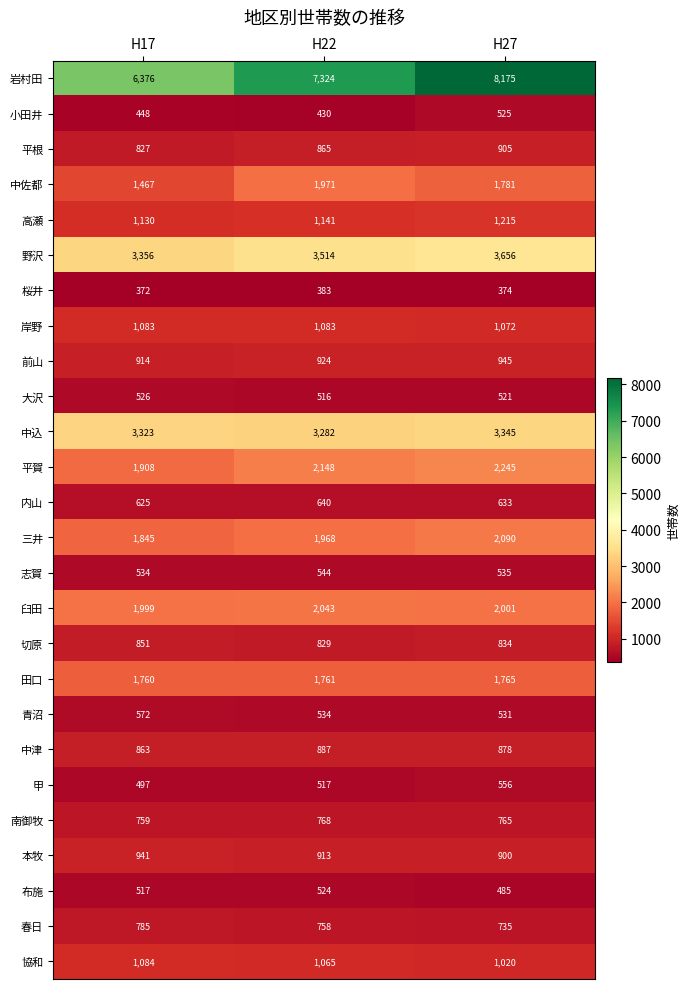

What is the difference between the highest and lowest values at H27?

7801